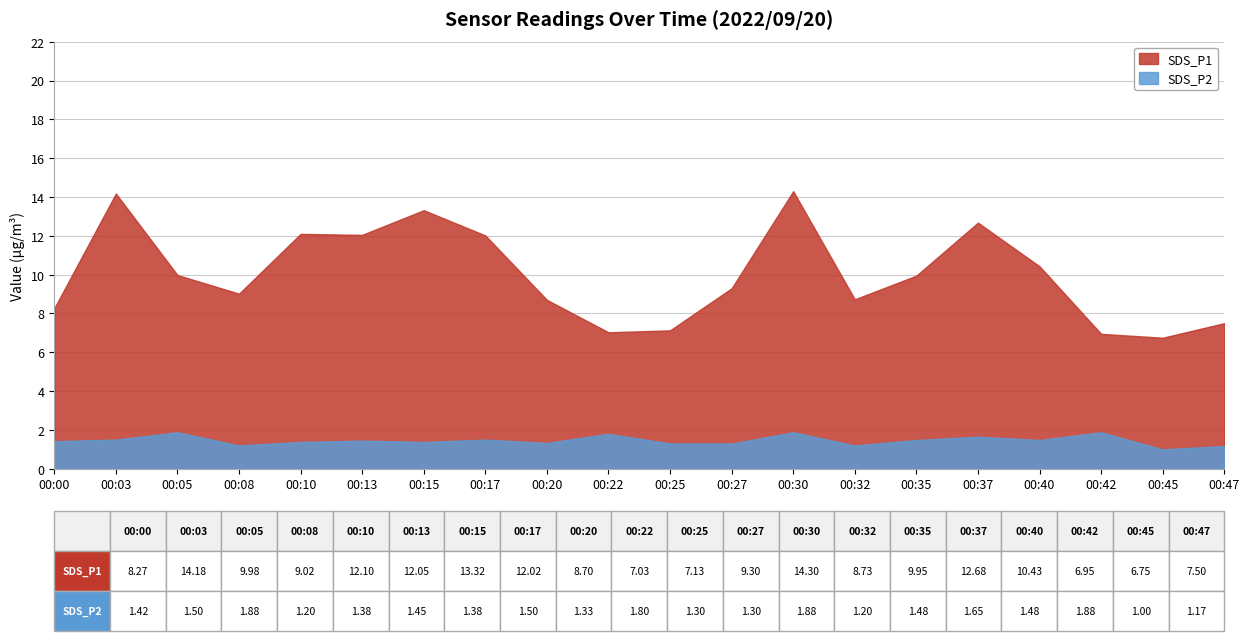

Count the SDS_P2 values in the range 1 to 2.

20